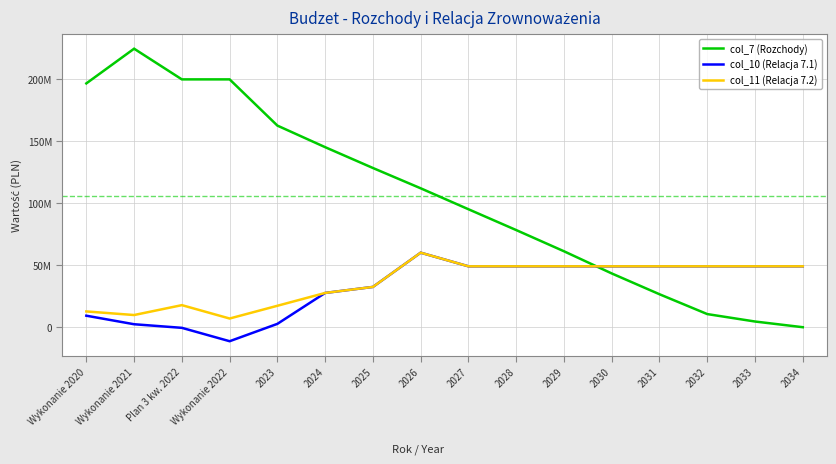

Which series has the largest total across all categories?

col_7 (Rozchody)